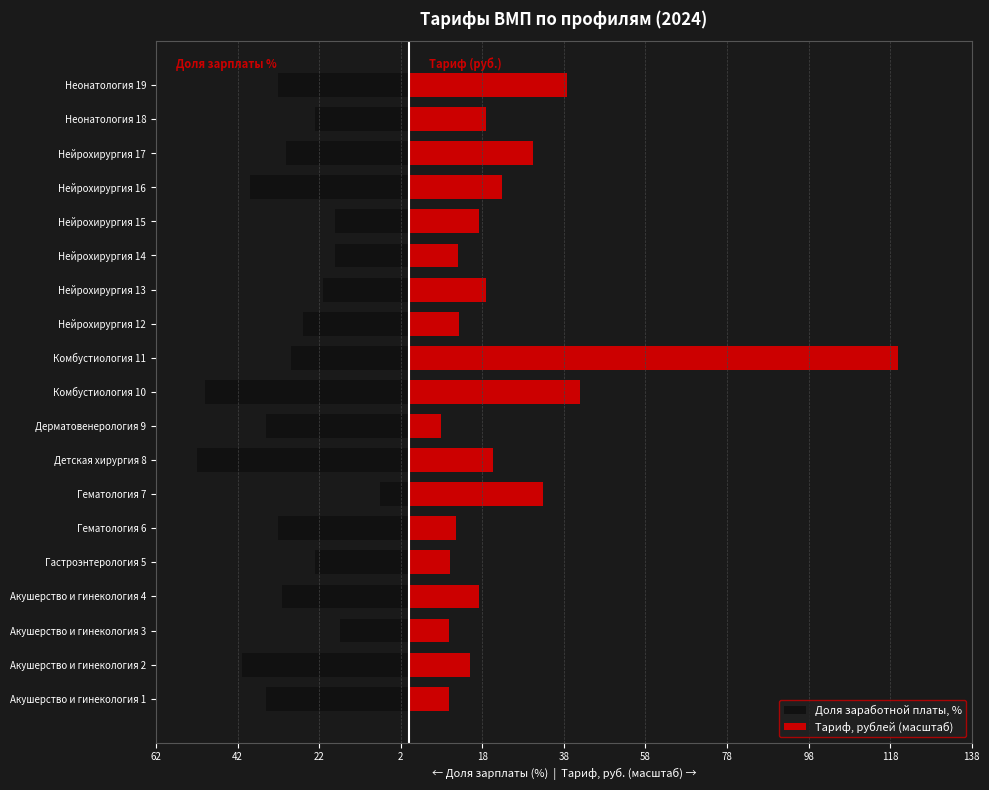

Which series changed the most between Гастроэнтерология 5 and Неонатология 19?

Тариф, рублей (масштаб)